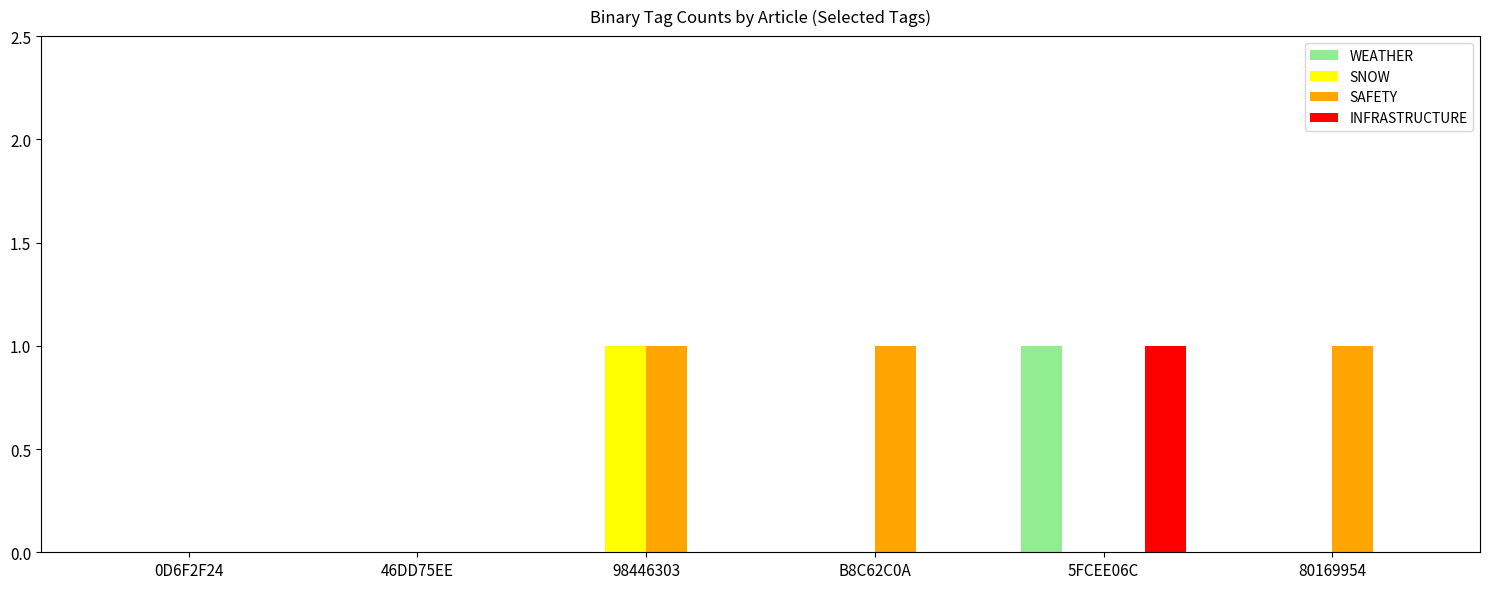

Which series changed the most between 0D6F2F24 and 80169954?

SAFETY